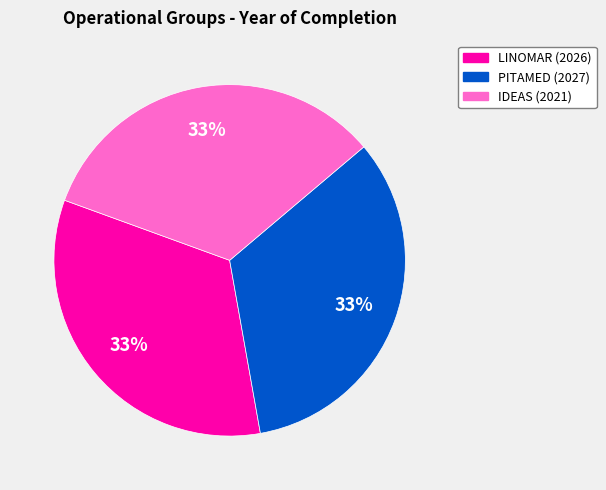

To the nearest percent, what percentage of the pie is IDEAS (2021)?

33%